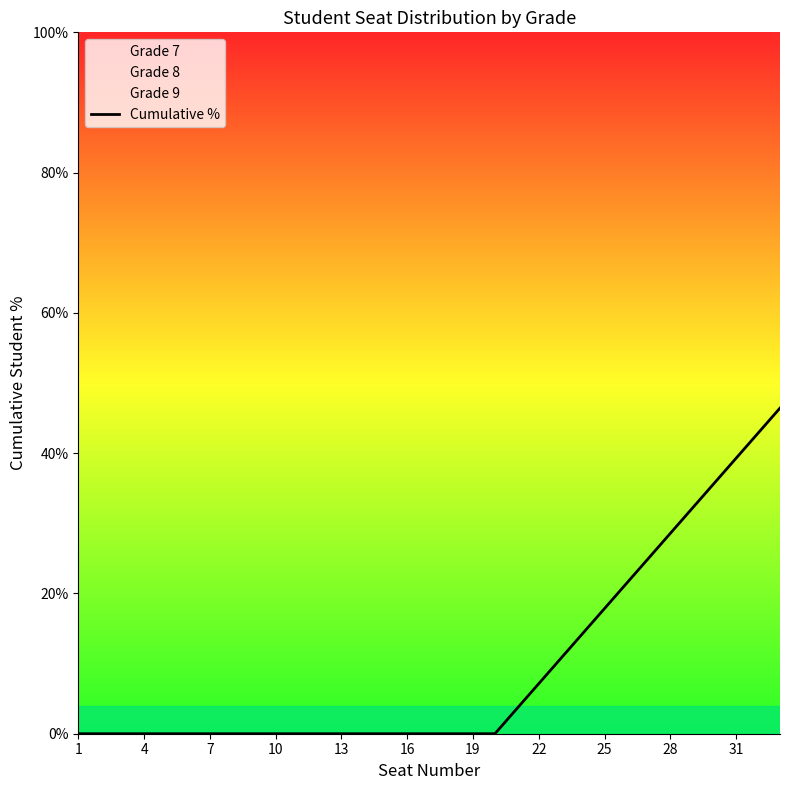

True or false: there are more than 1 points higher than both neighbors.

False